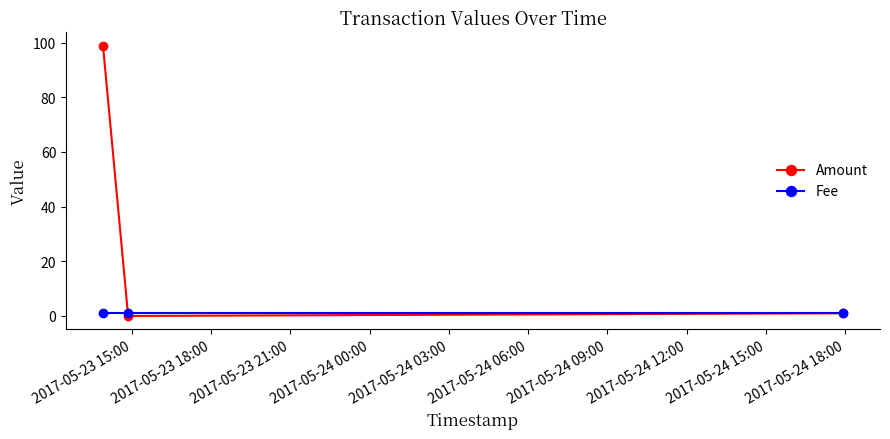

How many lines are shown in the chart?

2